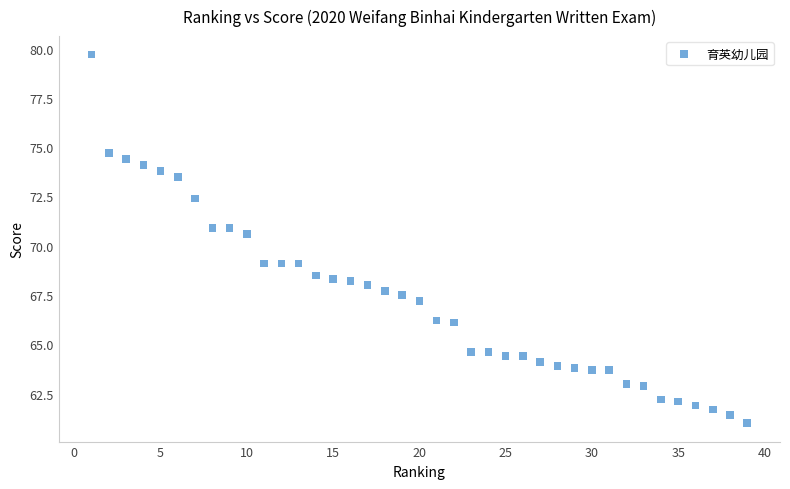

What Y value in the scatter plot is closest to 70?

70.6